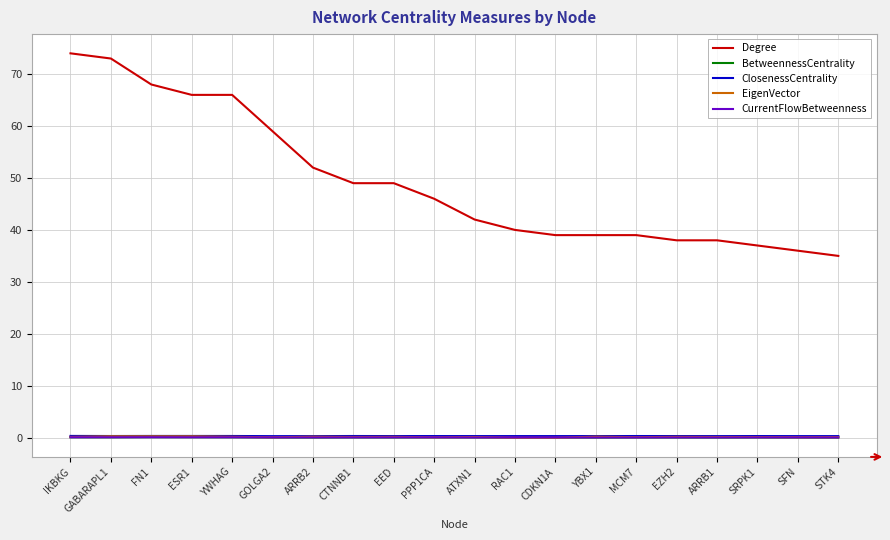

At which label is Degree closest to 54?

ARRB2